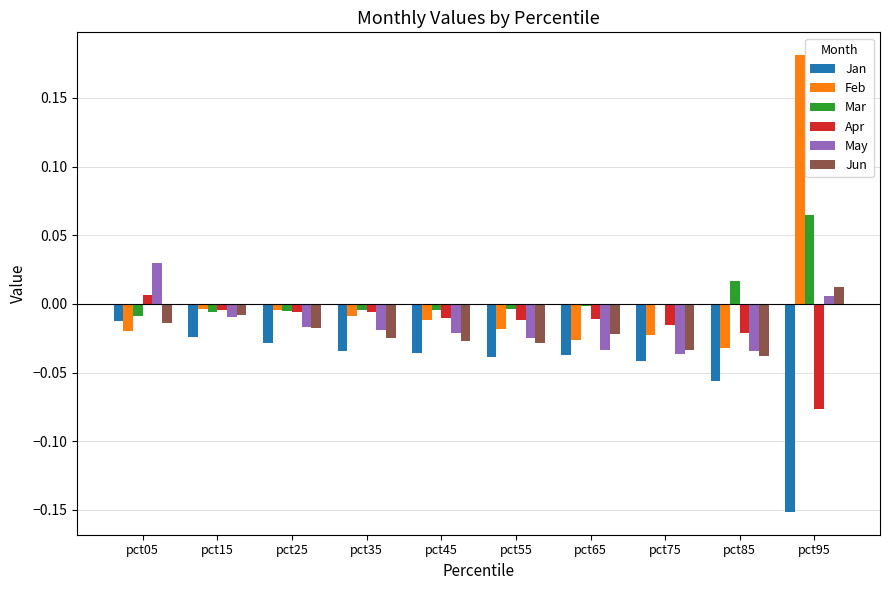

The May series shows 0.0 at pct05. True or false?

True